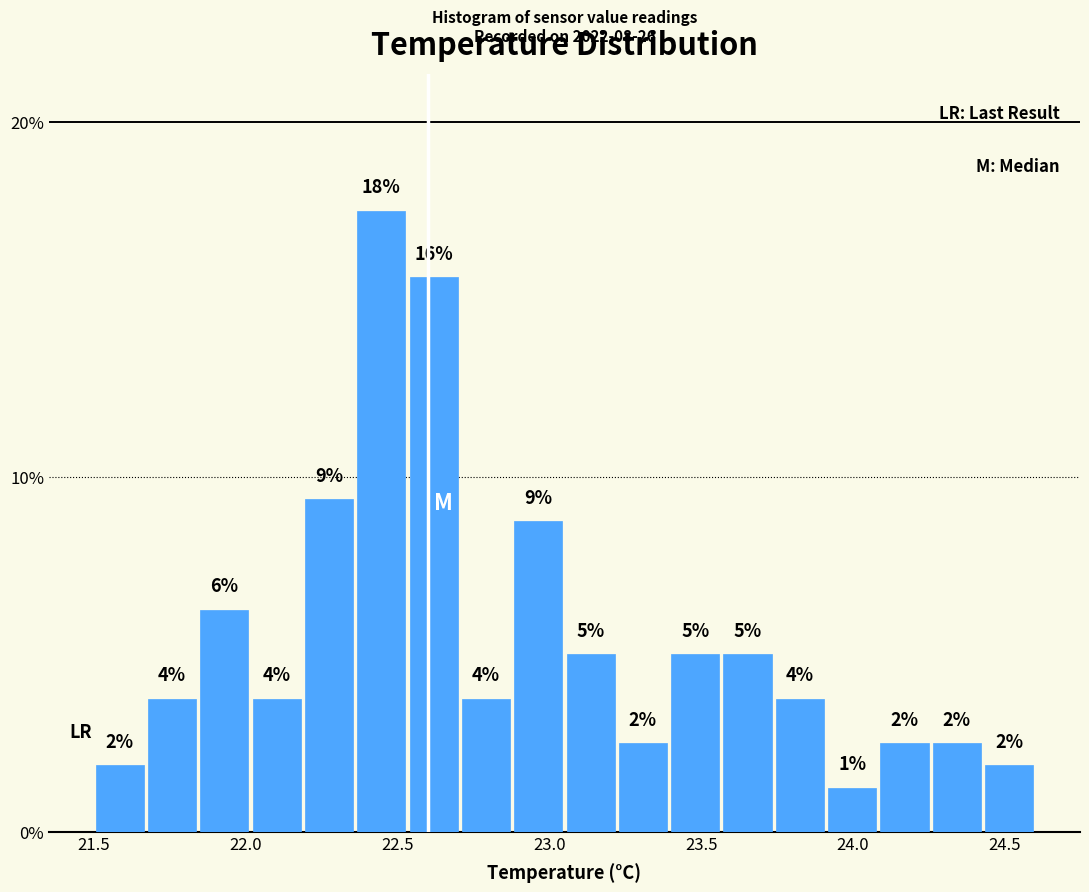

Around what value on the x-axis is the tallest bar? Give the approximate position of its centre, as read against the axis.

22.45